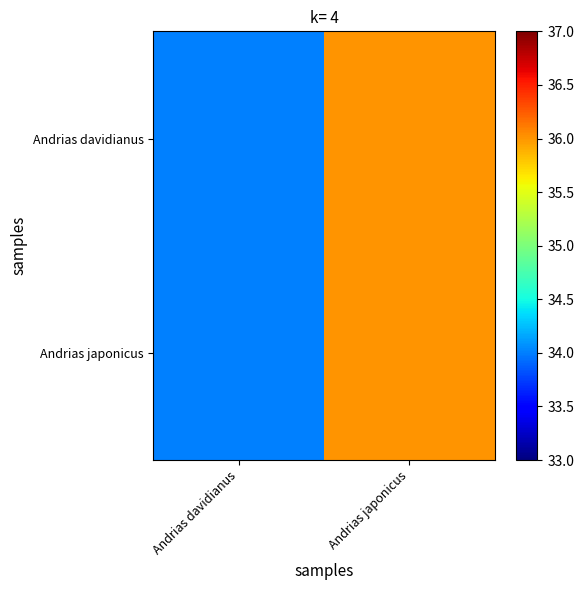

What is the greatest value displayed?

36